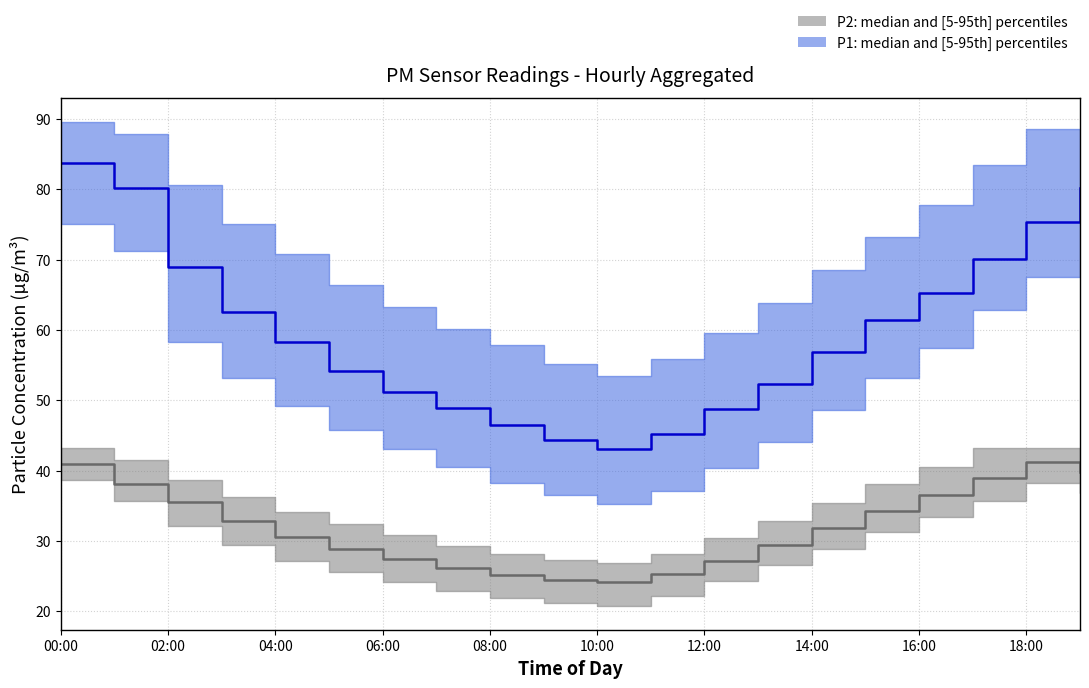

At how many categories does at least one series exceed 85?

4